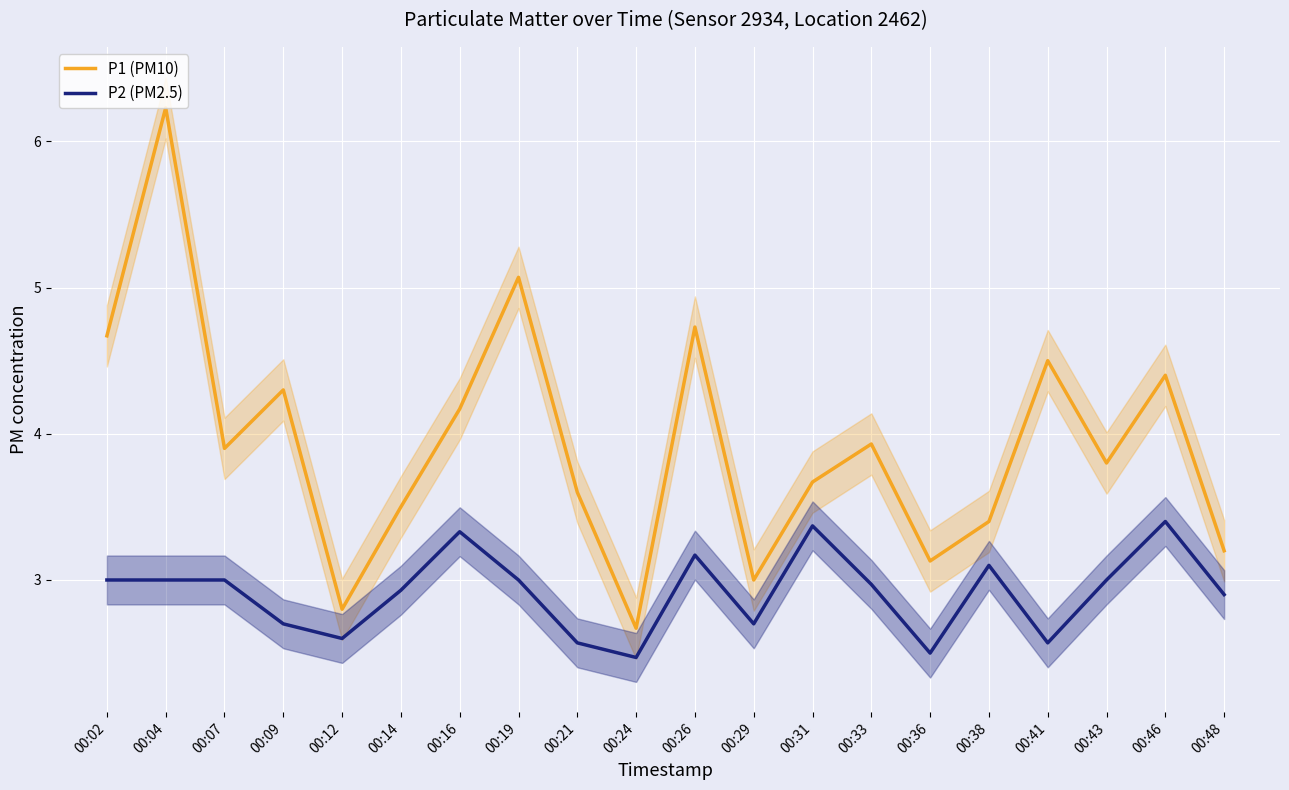

Which series changed the most between 00:24 and 00:38?

P1 (PM10)